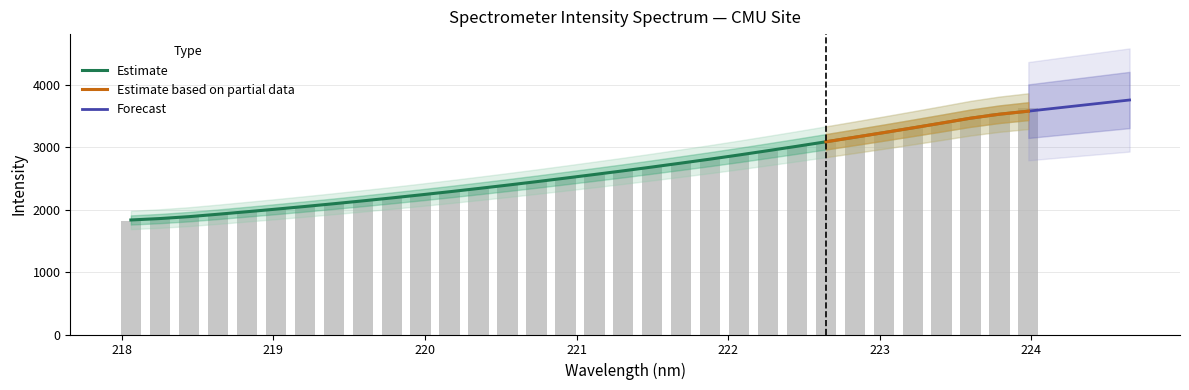

Rank the categories by value from lowest to highest.

218.0596, 218.2508, 218.442, 218.6332, 218.8244, 219.0156, 219.2067, 219.3979, 219.589, 219.7801, 219.9712, 220.1623, 220.3533, 220.5444, 220.7354, 220.9264, 221.1174, 221.3083, 221.4993, 221.6902, 221.8812, 222.0721, 222.263, 222.4538, 222.6447, 222.8355, 223.0264, 223.2172, 223.408, 223.5987, 223.7895, 223.9802